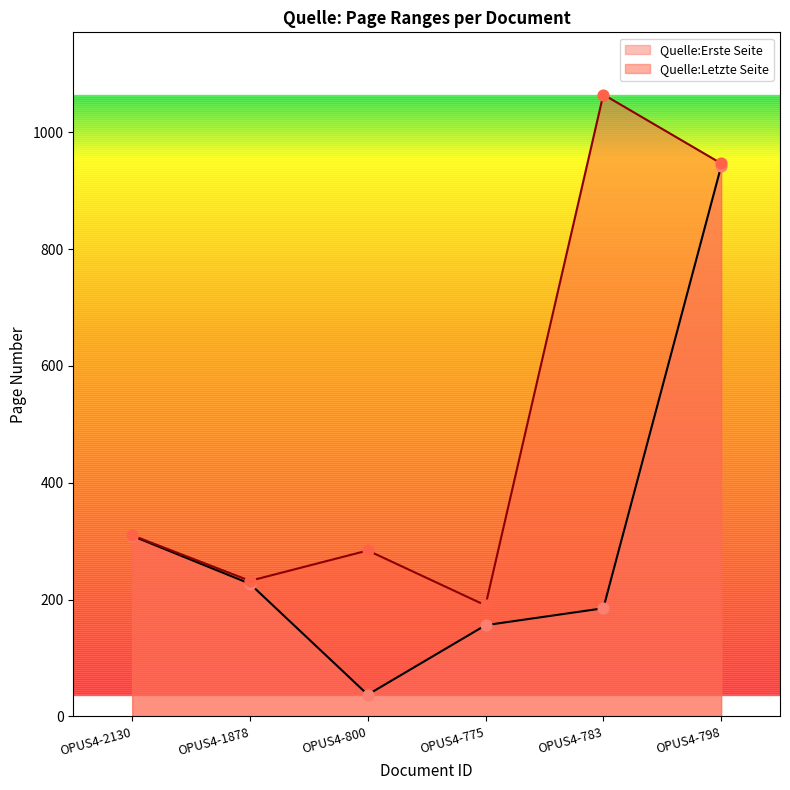

What are all the series names shown in the legend?

Quelle:Erste Seite, Quelle:Letzte Seite